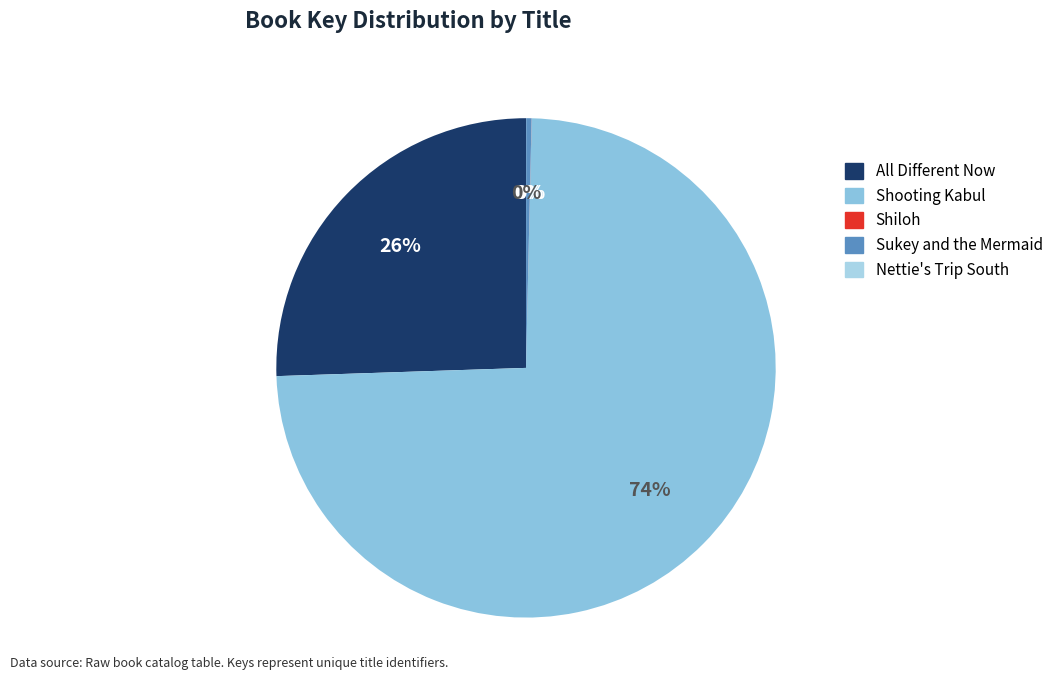

Is there any slice that represents more than half of the pie?

Yes